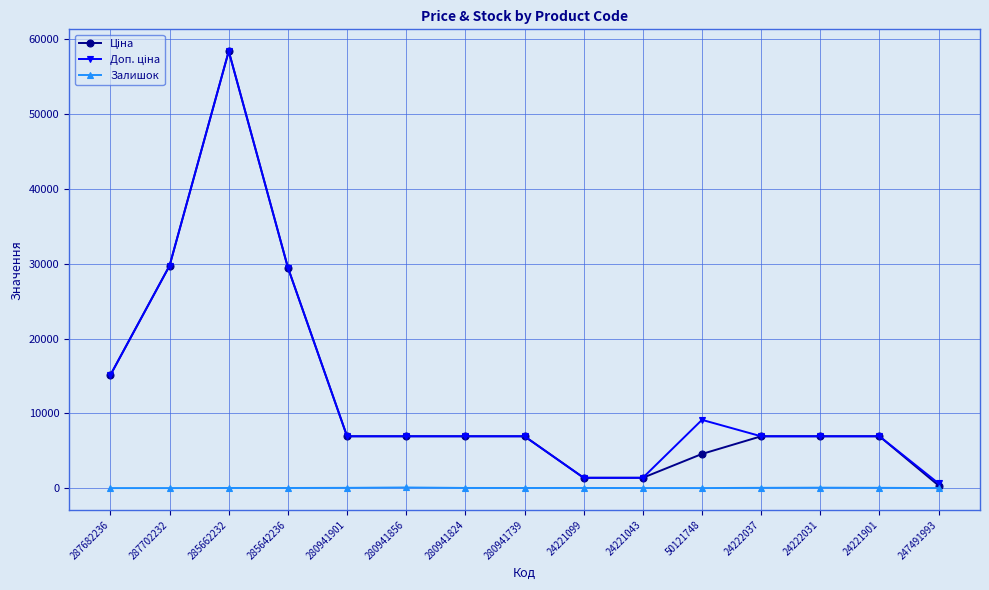

At how many categories does at least one series exceed 17233?

3